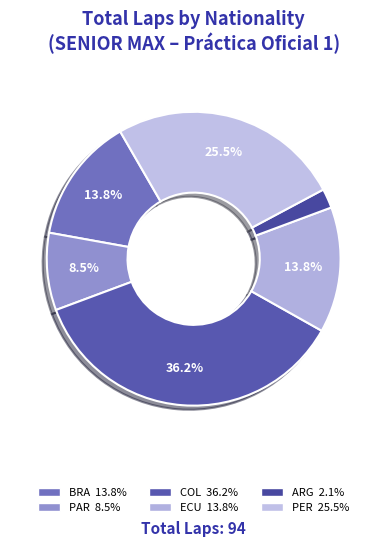

How many segments does this pie chart have?

6